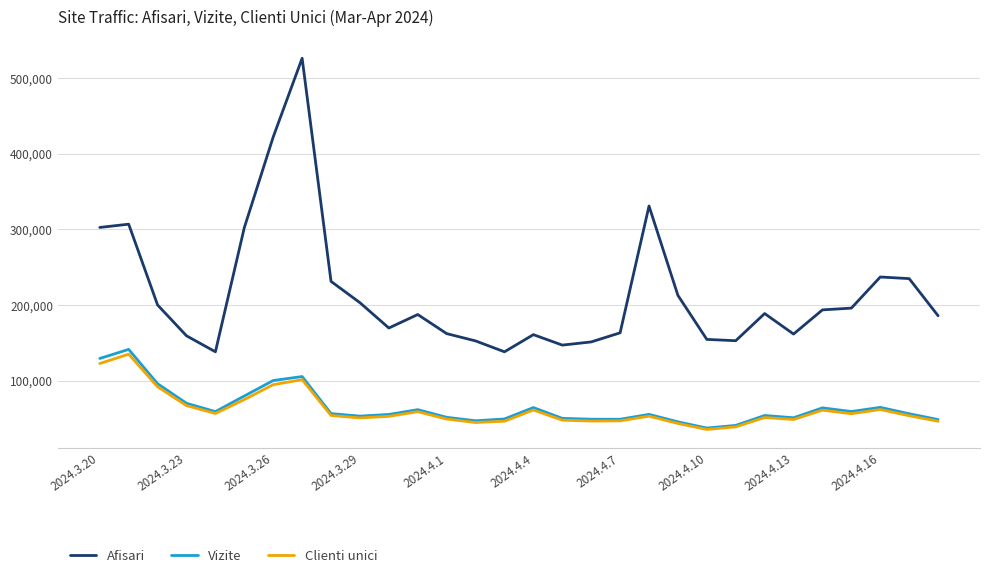

True or false: Clienti unici and Afisari cross at least once.

False